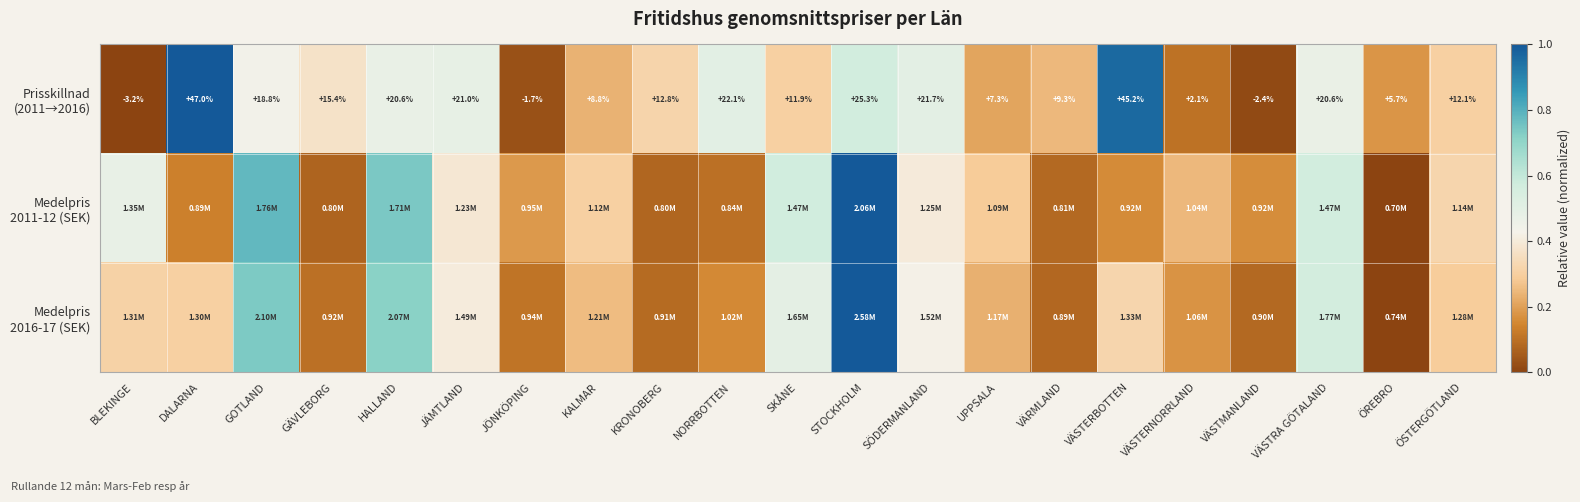

At which label is Medelpris 2011-12 (SEK) closest to 0?

ÖREBRO